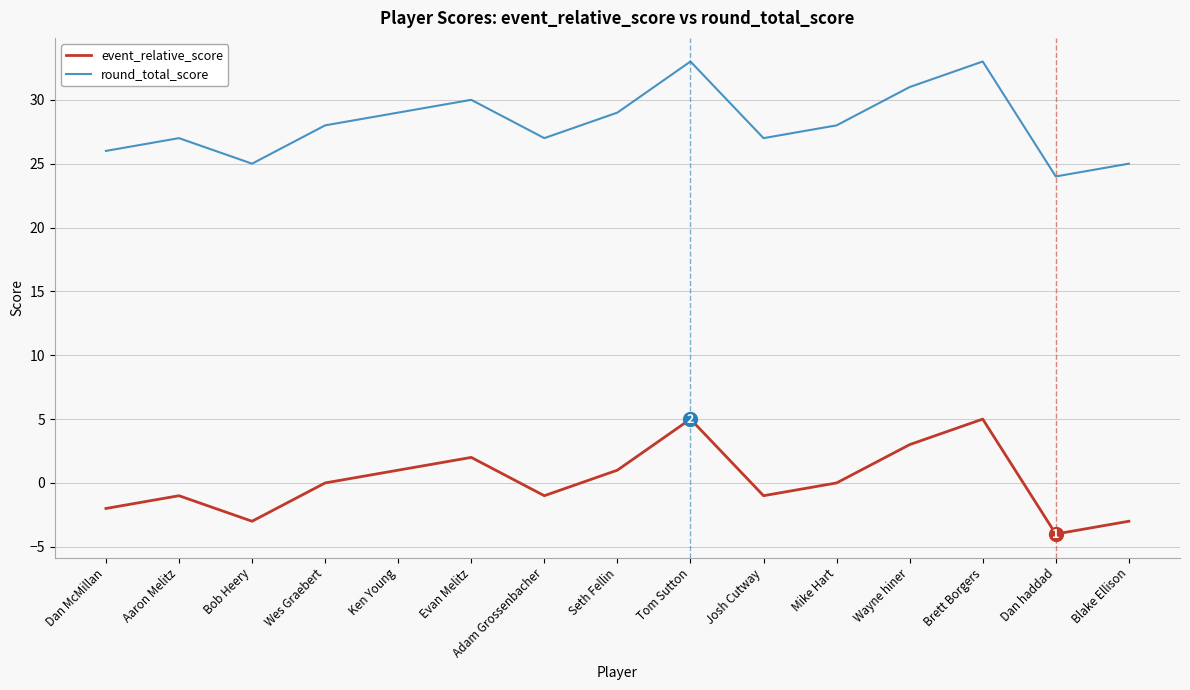

What position from the right is Blake Ellison?

1